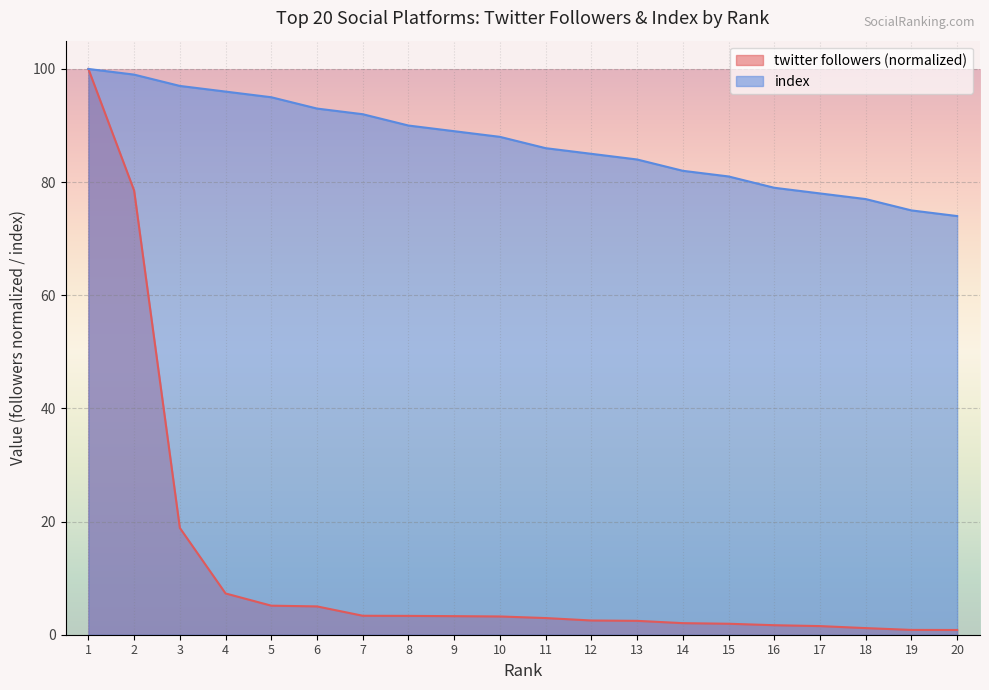

How many lines are shown in the chart?

2